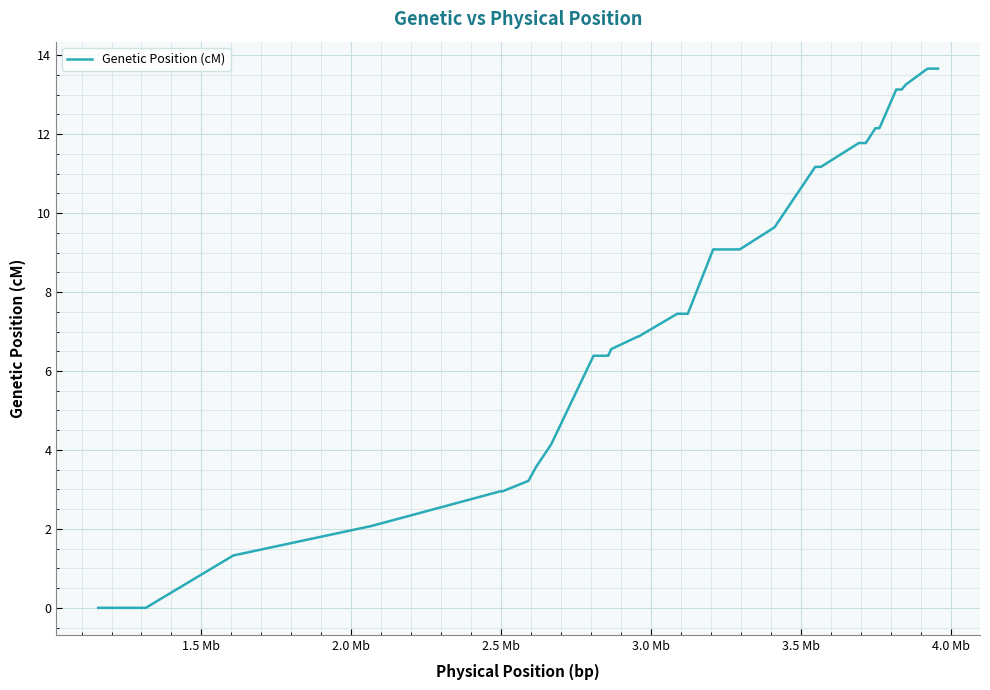

What is the greatest value displayed?

13.7